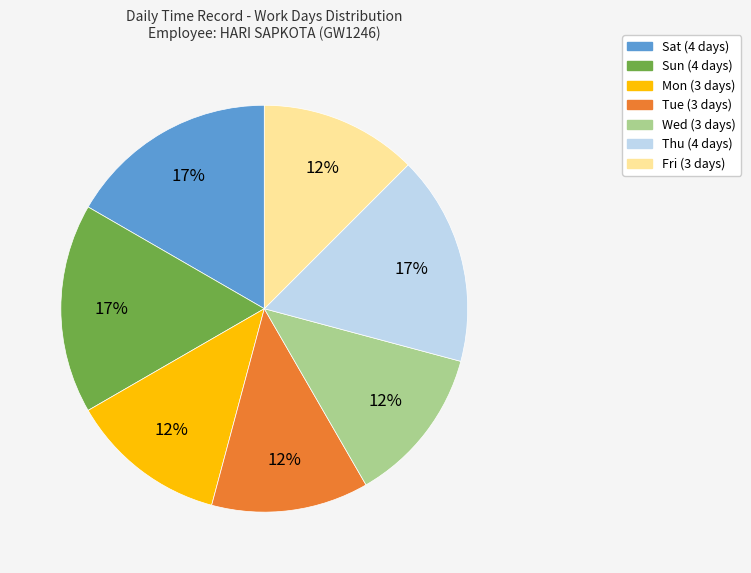

To the nearest percent, what is the average slice percentage?

14%